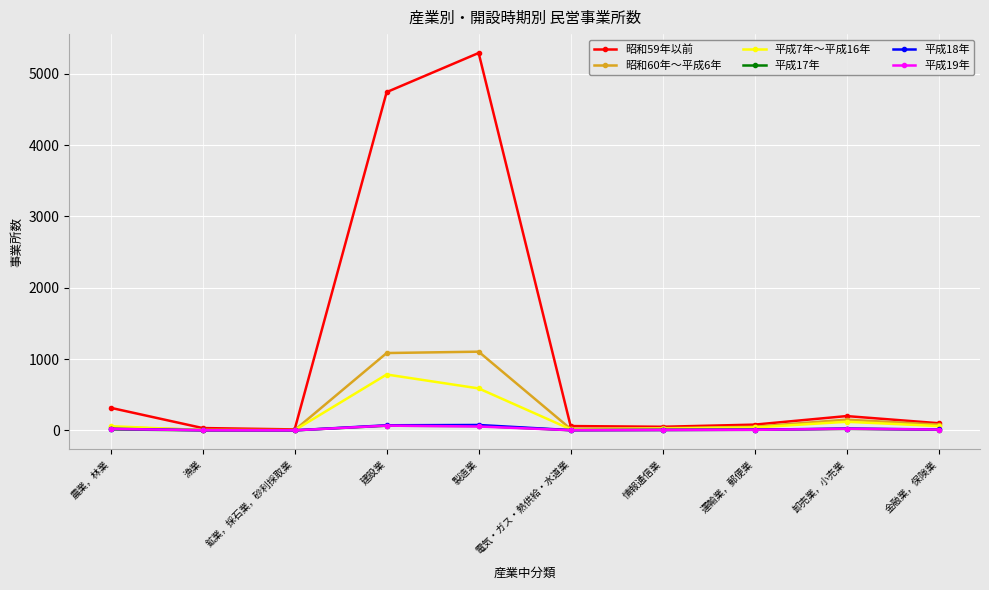

True or false: 昭和59年以前 has a value of 5292 at 製造業.

True